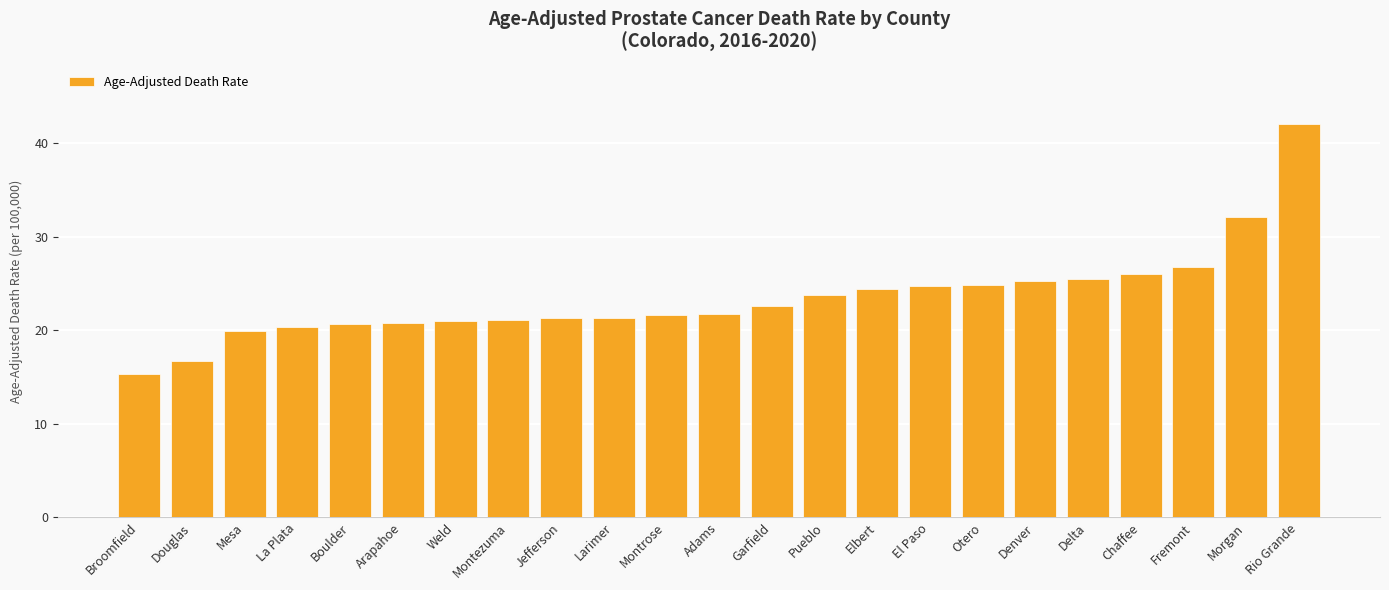

True or false: the data shows 20.7 at Boulder.

True